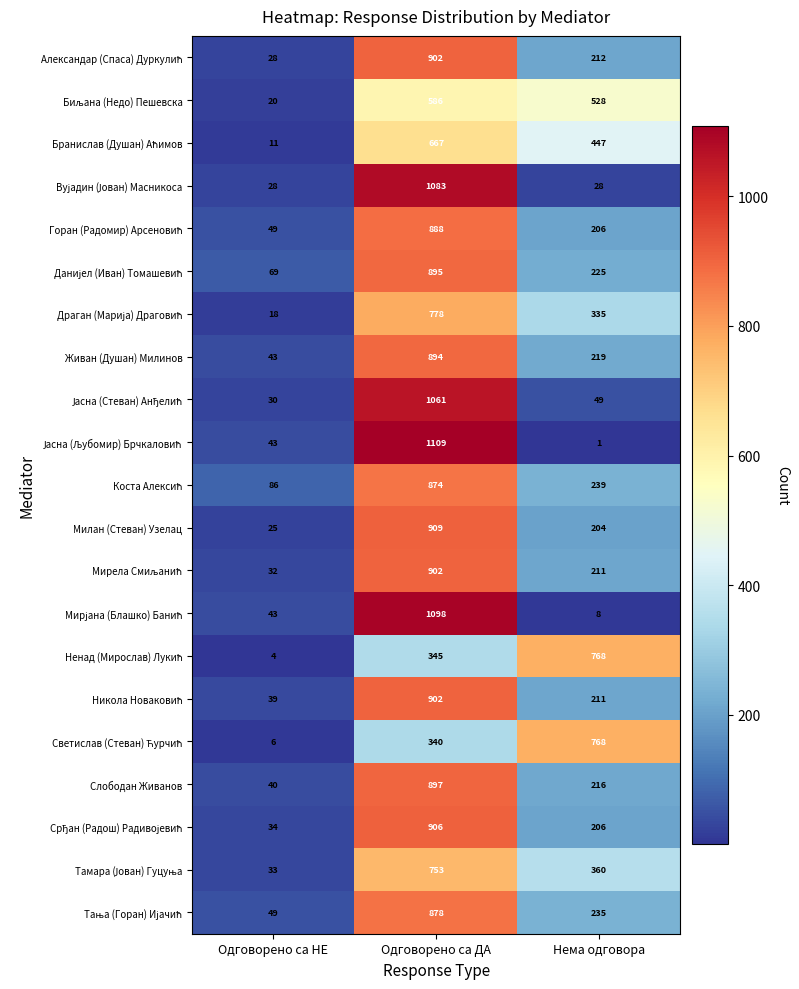

At which category is the sum across all series the highest?

Одговорено са ДА